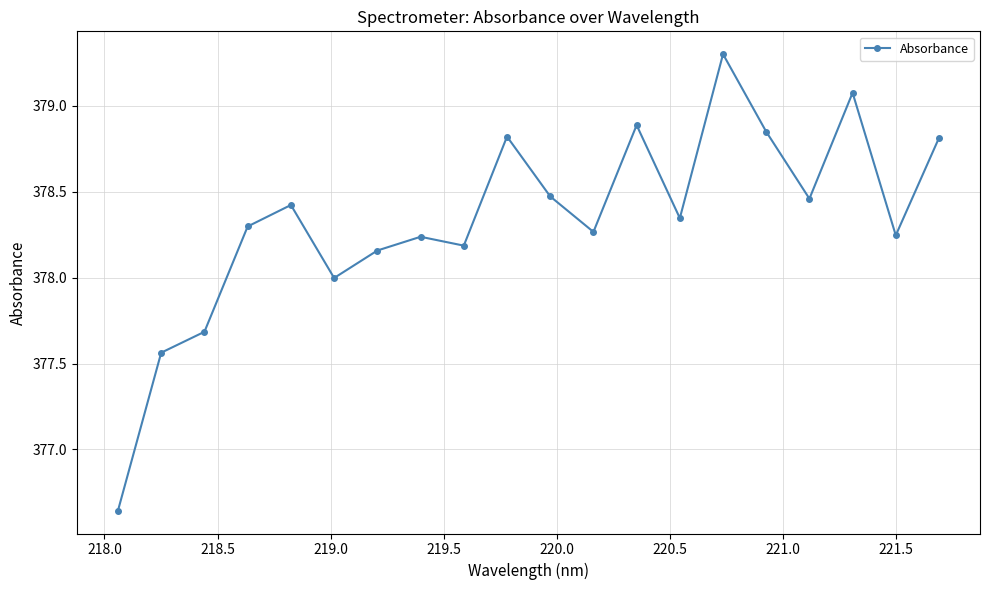

What is the value of the 3rd point from the left?

377.7